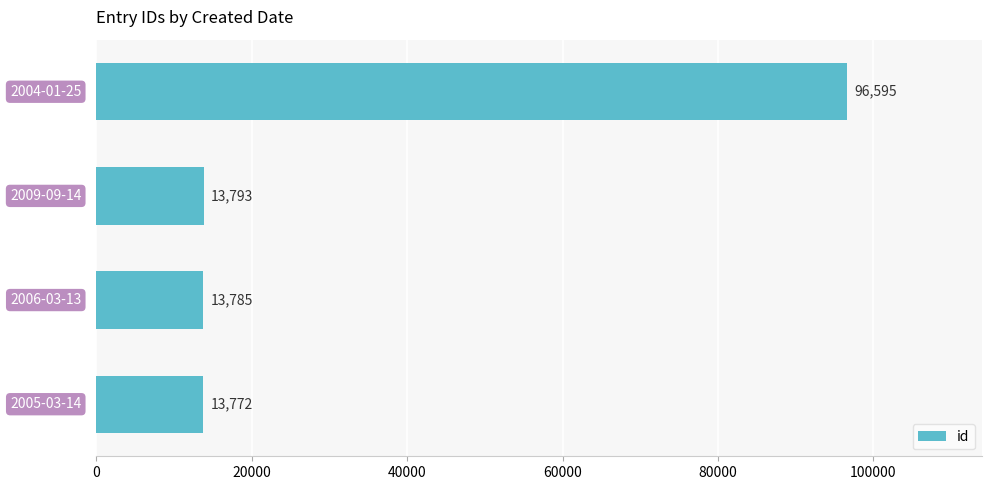

Does the chart contain stacked bars?

No